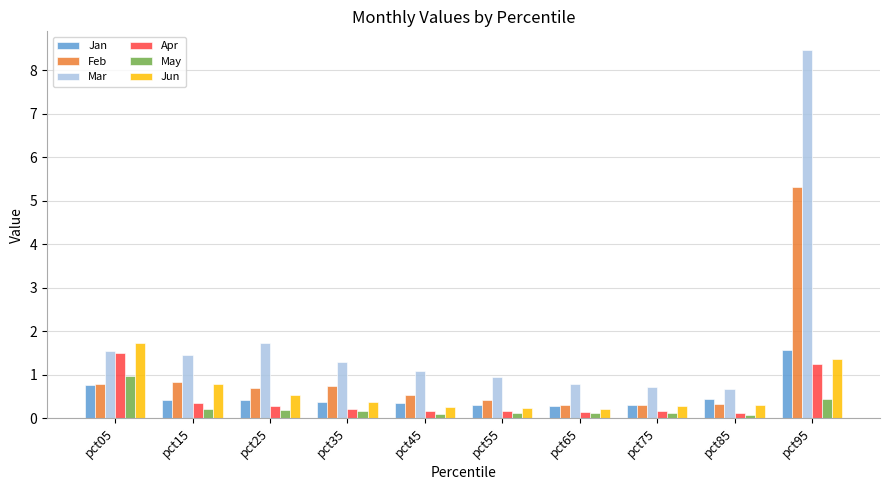

What is the difference between the second highest and minimum values in the May series?

0.4